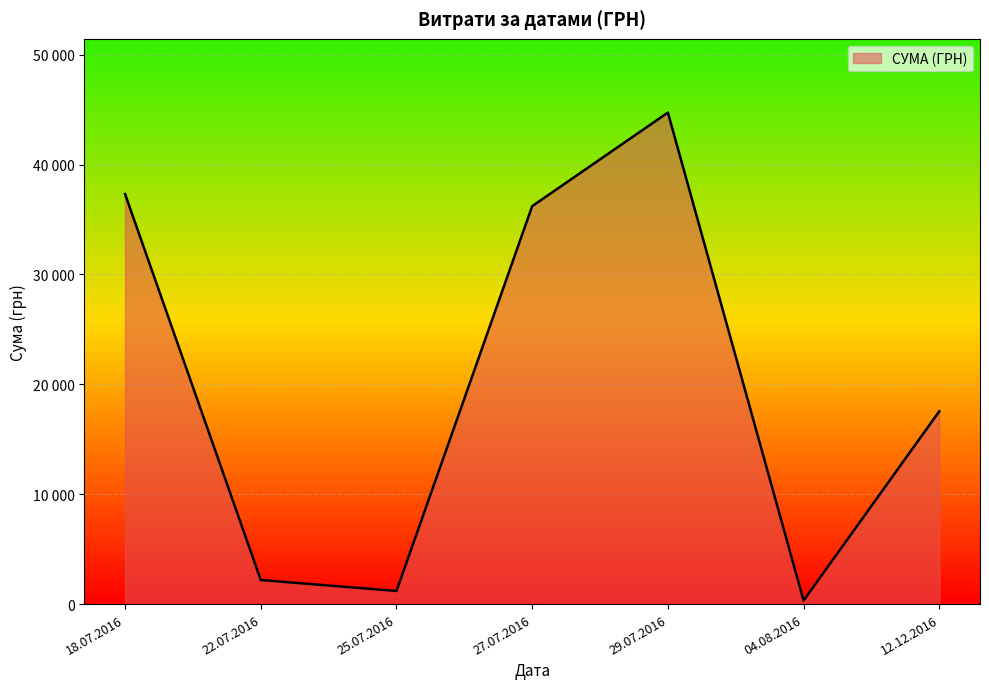

Does the chart display data point markers on the line(s)?

No